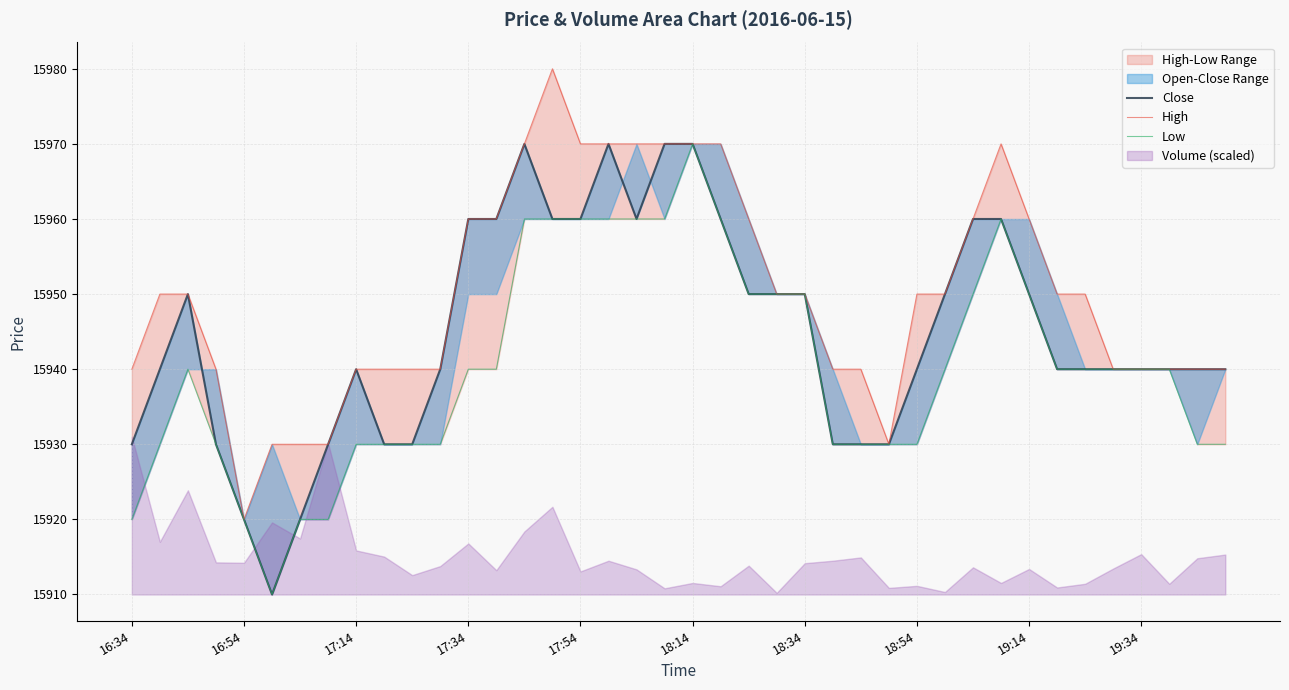

What is the highest value of the Low series?

15970